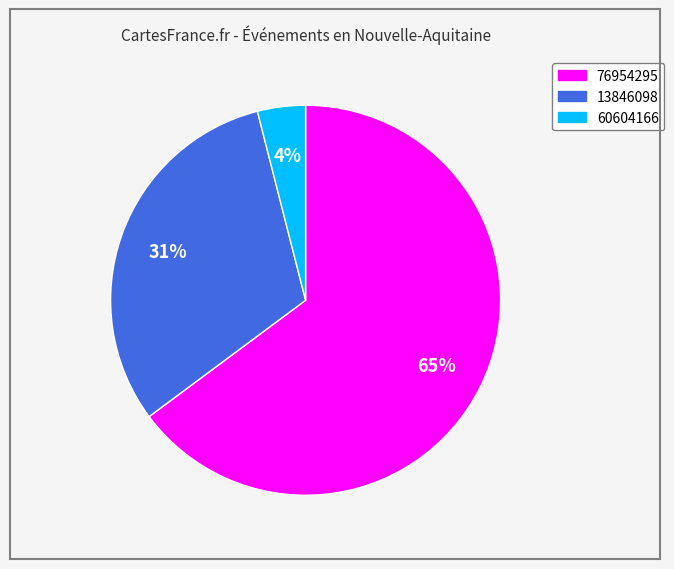

Which has a higher value, 76954295 or 60604166?

76954295